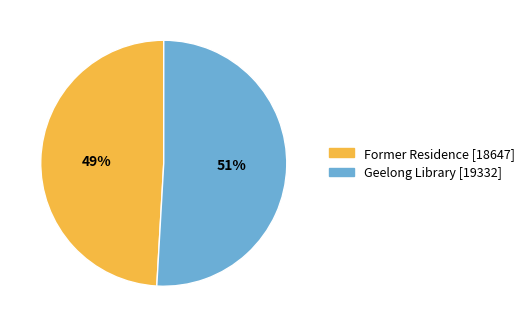

Between Former Residence [18647] and Geelong Library [19332], which is larger?

Geelong Library [19332]